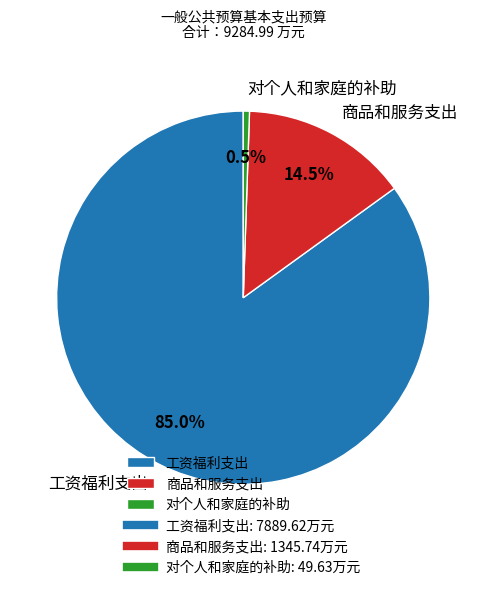

The 商品和服务支出 slice represents 25% of the pie. True or false?

False